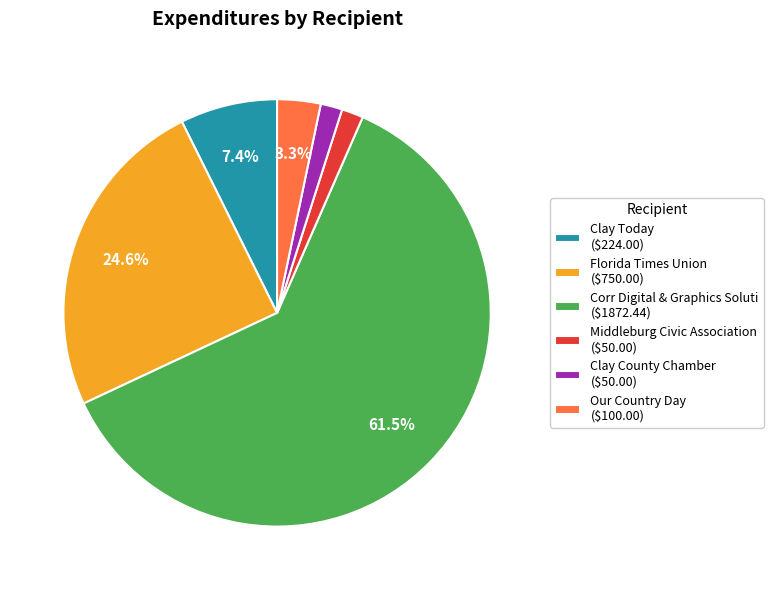

Count the number of slices in the pie.

6